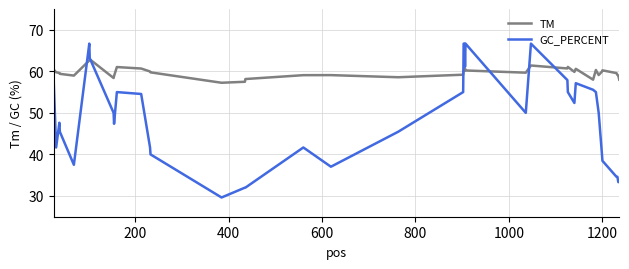

Which series has the largest range (max minus min)?

GC_PERCENT